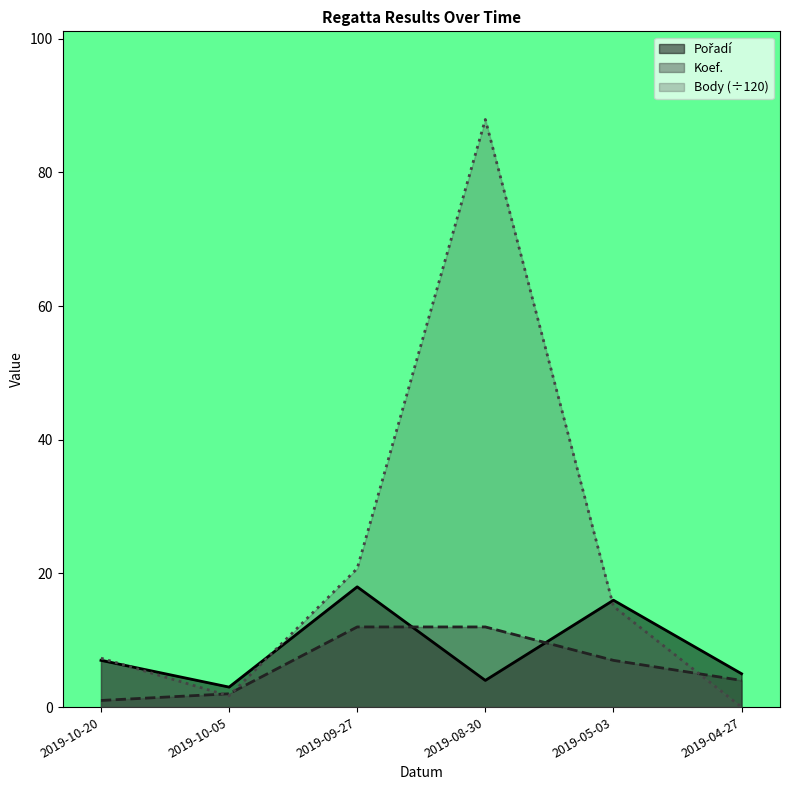

Reading left to right, transcribe all the data shown in this chart.

Pořadí: 2019-10-20=7.0	2019-10-05=3.0	2019-09-27=18.0	2019-08-30=4.0	2019-05-03=16.0	2019-04-27=5.0
Koef.: 2019-10-20=1.0	2019-10-05=2.0	2019-09-27=12.0	2019-08-30=12.0	2019-05-03=7.0	2019-04-27=4.0
Body: 2019-10-20=7.3	2019-10-05=1.7	2019-09-27=20.7	2019-08-30=87.9	2019-05-03=15.1	2019-04-27=0.0